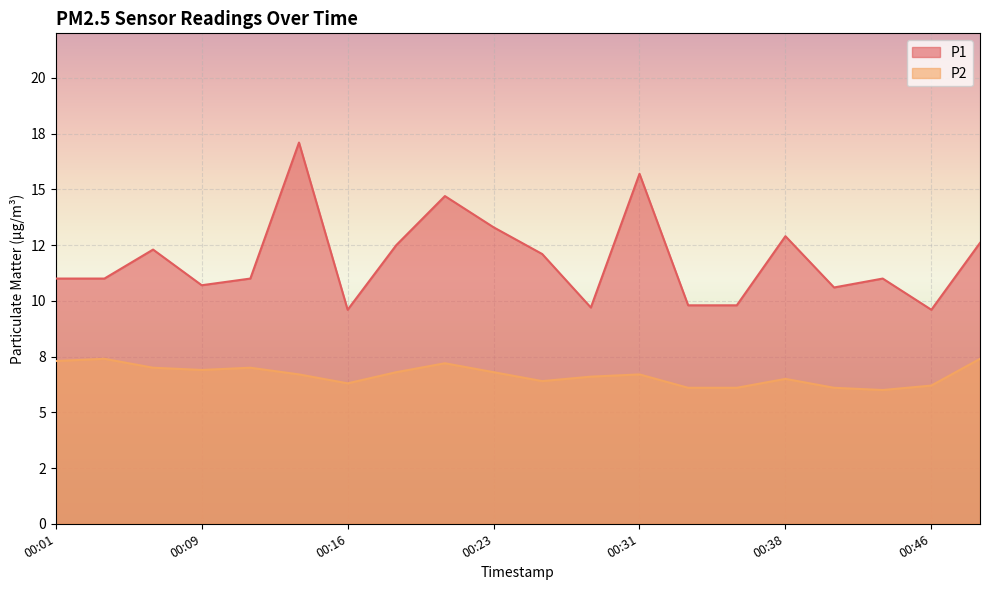

Which series changed the most between 00:11 and 00:19?

P1